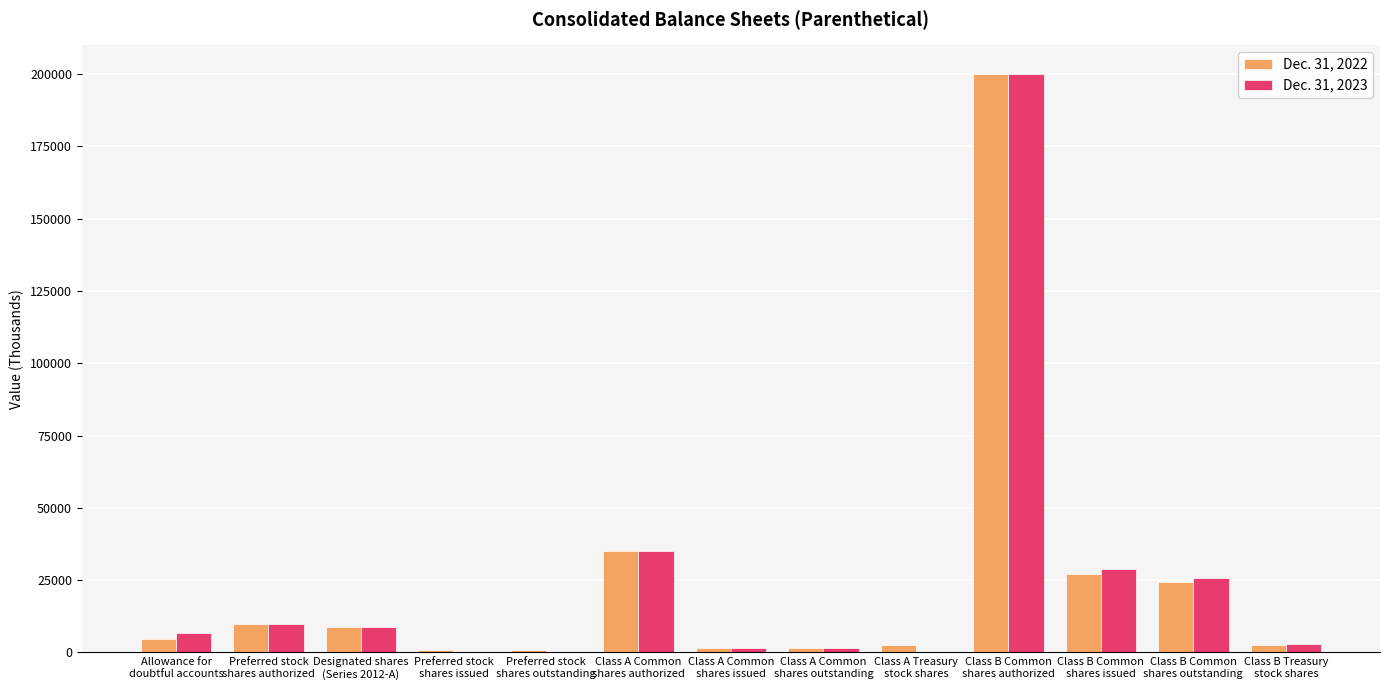

What is the greatest value displayed?

200000